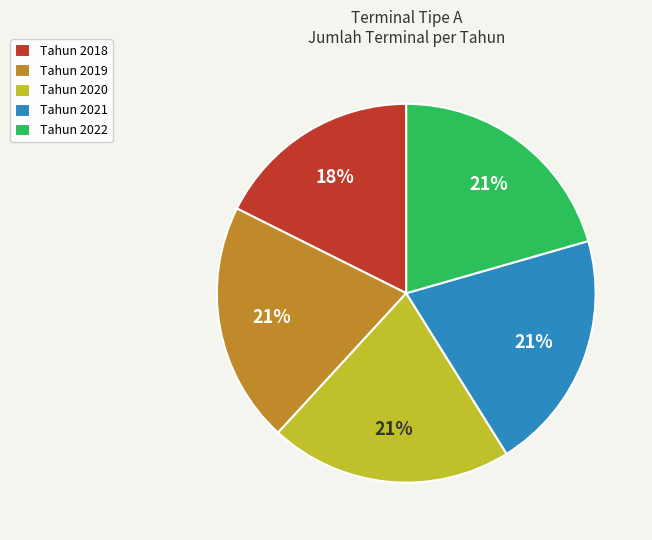

True or false: Tahun 2022 accounts for 35% of the total.

False